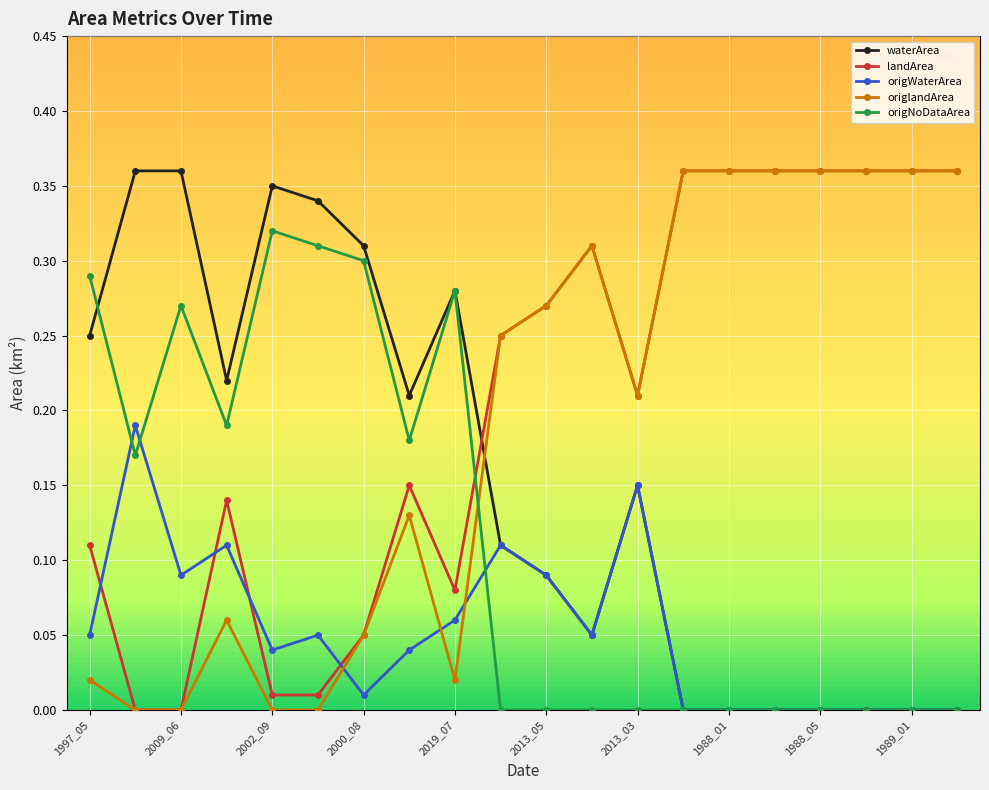

Which series ends up on top after the final intersection of landArea and origNoDataArea?

landArea